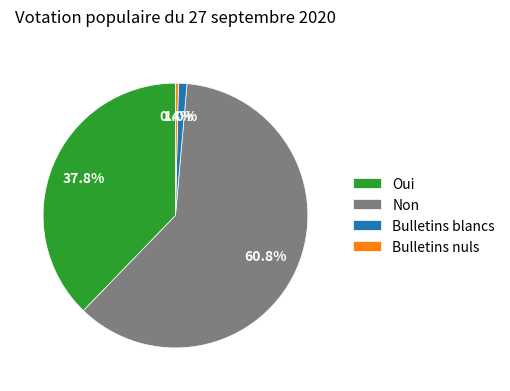

What percentage is the Oui slice, to the nearest percent?

38%